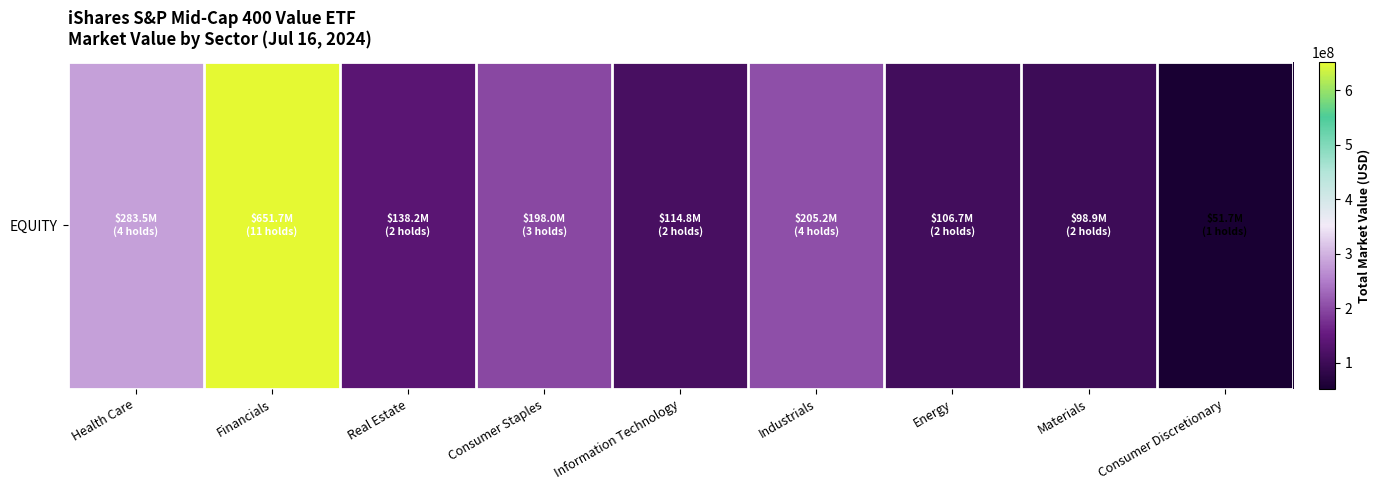

True or false: the data shows 163550132.6 at Information Technology.

False